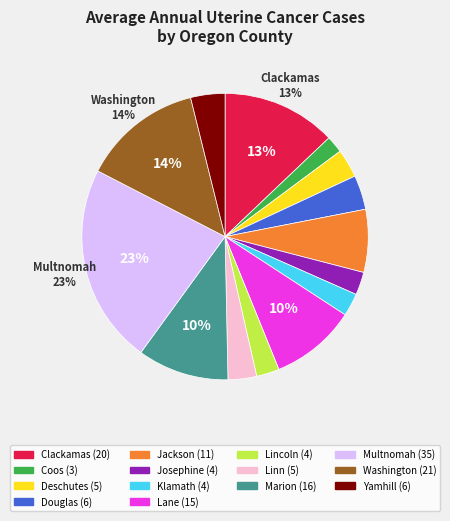

How many slices are in this pie chart?

14